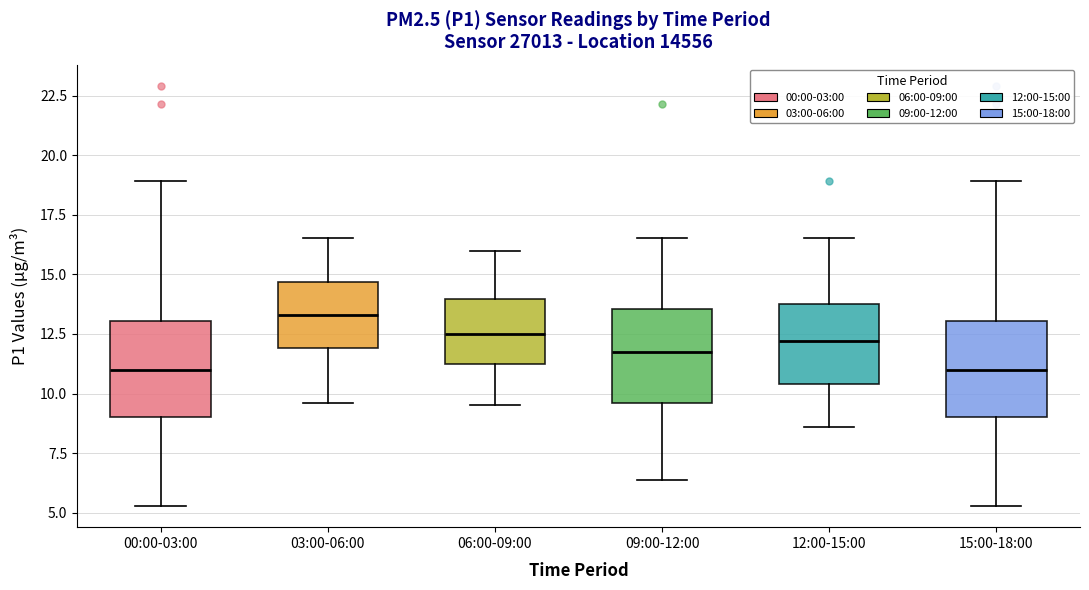

Reading left to right, read every box against the y-axis: the position of its median line, the range the box covers, and the ends of its whiskers. The values are not printed on the chart, so give them approximately, as read against the axis.

00:00-03:00: median 11.0, box 9.0 to 13.0, whiskers 5.5 to 19.0
03:00-06:00: median 13.5, box 12.0 to 14.5, whiskers 9.5 to 16.5
06:00-09:00: median 12.5, box 11.5 to 14.0, whiskers 9.5 to 16.0
09:00-12:00: median 11.5, box 9.5 to 13.5, whiskers 6.5 to 16.5
12:00-15:00: median 12.0, box 10.5 to 14.0, whiskers 8.5 to 16.5
15:00-18:00: median 11.0, box 9.0 to 13.0, whiskers 5.5 to 19.0